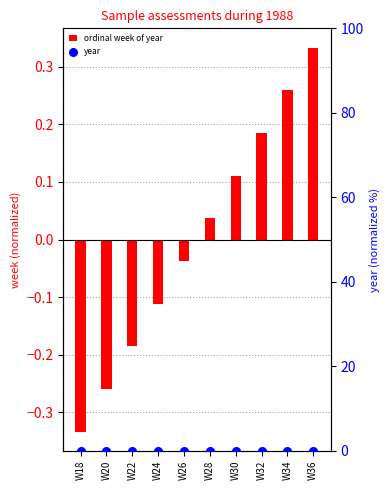

Is the value of ordinal week of year at W22 greater than the value of year at W24?

No